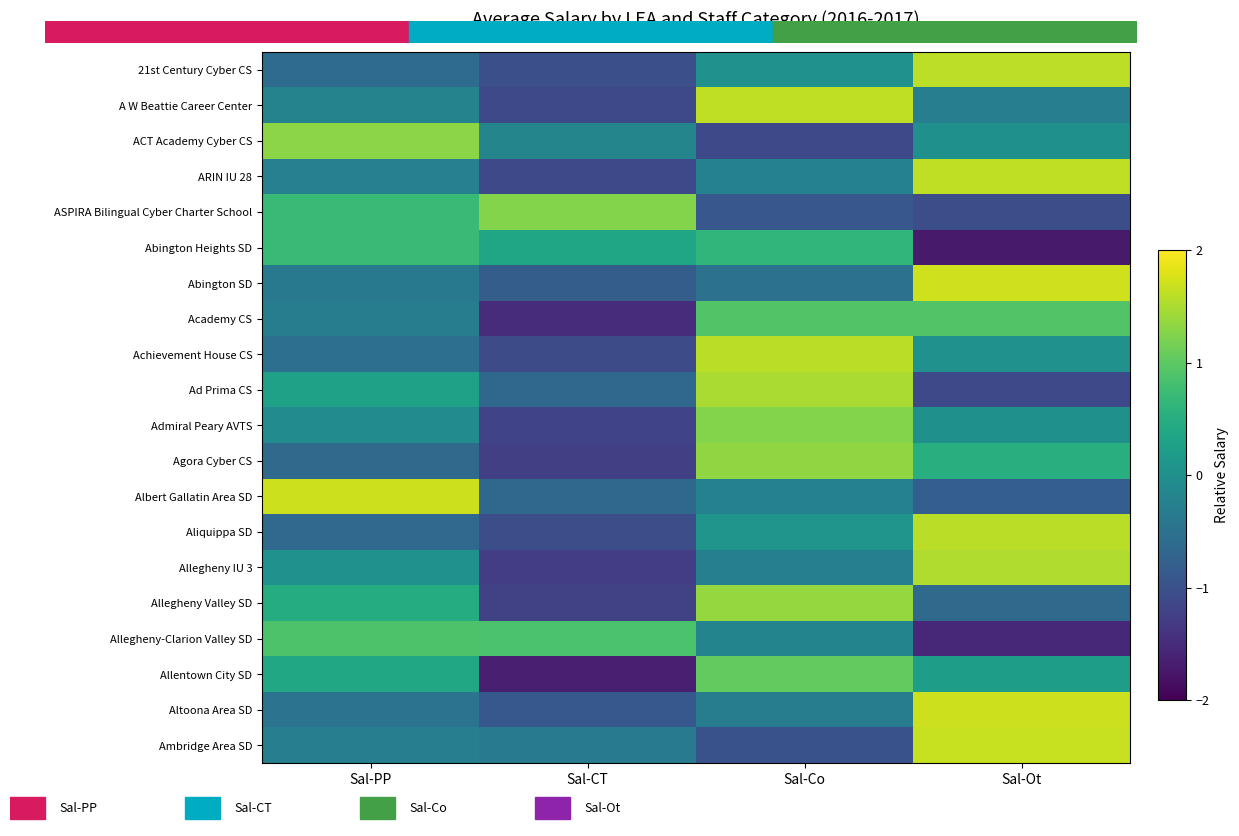

Reading left to right, list all the values displayed in this chart.

21st Century Cyber CS: Sal-PP=-0.6	Sal-CT=-1.0	Sal-Co=0.0	Sal-Ot=1.6
A W Beattie Career Center: Sal-PP=-0.2	Sal-CT=-1.1	Sal-Co=1.6	Sal-Ot=-0.3
ACT Academy Cyber CS: Sal-PP=1.3	Sal-CT=-0.2	Sal-Co=-1.1	Sal-Ot=0.0
ARIN IU 28: Sal-PP=-0.3	Sal-CT=-1.1	Sal-Co=-0.2	Sal-Ot=1.6
ASPIRA Bilingual Cyber Charter School: Sal-PP=0.7	Sal-CT=1.3	Sal-Co=-0.9	Sal-Ot=-1.0
Abington Heights SD: Sal-PP=0.7	Sal-CT=0.4	Sal-Co=0.6	Sal-Ot=-1.7
Abington SD: Sal-PP=-0.4	Sal-CT=-0.8	Sal-Co=-0.5	Sal-Ot=1.7
Academy CS: Sal-PP=-0.3	Sal-CT=-1.5	Sal-Co=0.9	Sal-Ot=0.9
Achievement House CS: Sal-PP=-0.5	Sal-CT=-1.1	Sal-Co=1.6	Sal-Ot=0.0
Ad Prima CS: Sal-PP=0.3	Sal-CT=-0.7	Sal-Co=1.5	Sal-Ot=-1.1
Admiral Peary AVTS: Sal-PP=-0.1	Sal-CT=-1.2	Sal-Co=1.3	Sal-Ot=0.0
Agora Cyber CS: Sal-PP=-0.6	Sal-CT=-1.2	Sal-Co=1.3	Sal-Ot=0.5
Albert Gallatin Area SD: Sal-PP=1.7	Sal-CT=-0.6	Sal-Co=-0.2	Sal-Ot=-0.8
Aliquippa SD: Sal-PP=-0.6	Sal-CT=-1.0	Sal-Co=0.1	Sal-Ot=1.6
Allegheny IU 3: Sal-PP=0.0	Sal-CT=-1.3	Sal-Co=-0.3	Sal-Ot=1.5
Allegheny Valley SD: Sal-PP=0.5	Sal-CT=-1.2	Sal-Co=1.4	Sal-Ot=-0.6
Allegheny-Clarion Valley SD: Sal-PP=0.9	Sal-CT=0.9	Sal-Co=-0.2	Sal-Ot=-1.6
Allentown City SD: Sal-PP=0.4	Sal-CT=-1.6	Sal-Co=1.0	Sal-Ot=0.2
Altoona Area SD: Sal-PP=-0.5	Sal-CT=-0.9	Sal-Co=-0.3	Sal-Ot=1.7
Ambridge Area SD: Sal-PP=-0.3	Sal-CT=-0.4	Sal-Co=-1.0	Sal-Ot=1.7